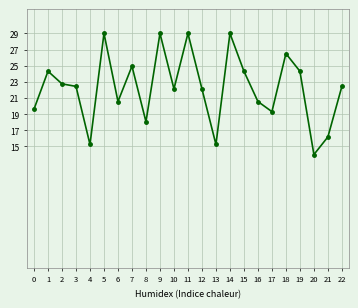

Count the number of categories in the chart.

23